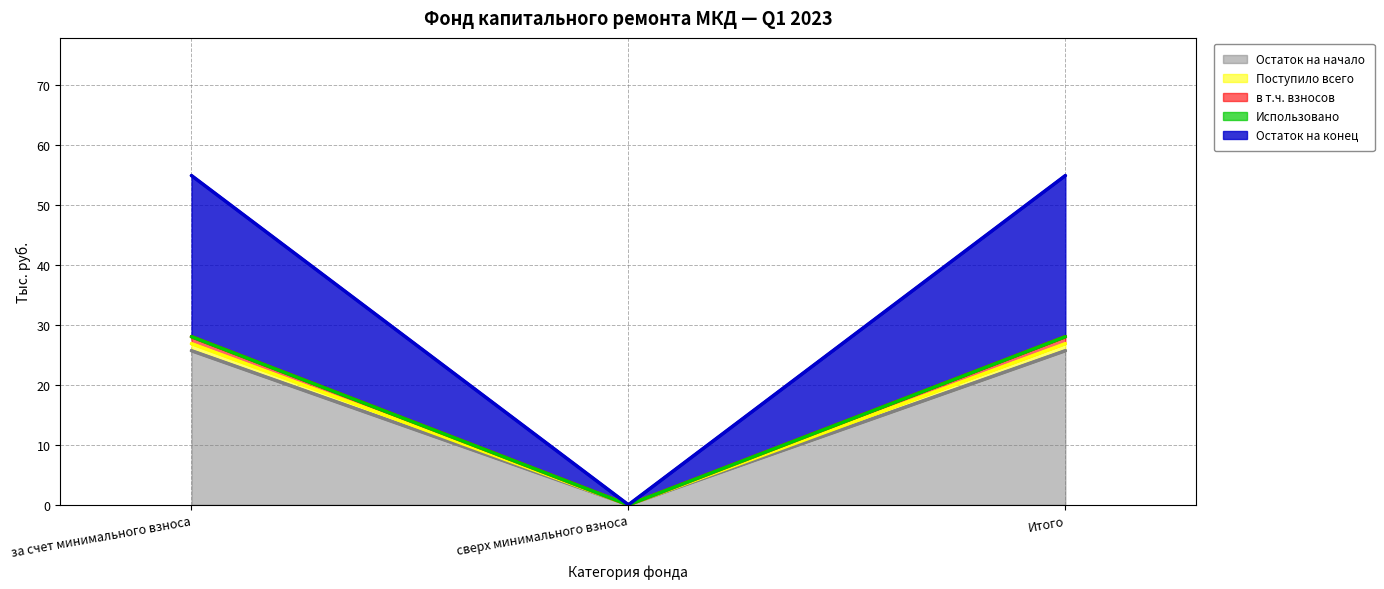

Does the chart have visible grid lines?

Yes